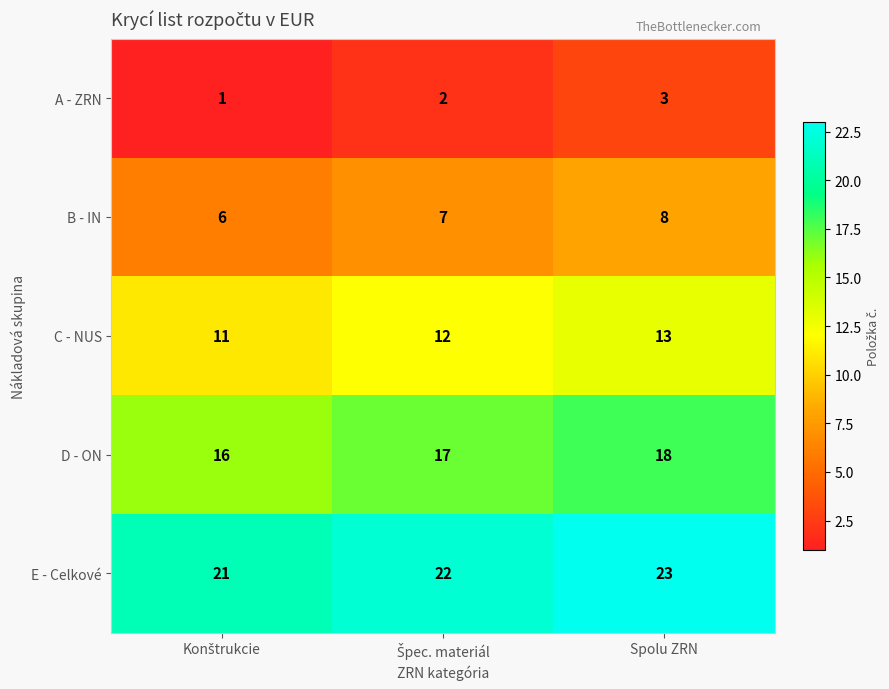

Reading left to right, what are all the values shown in this chart?

A - ZRN: 1	2	3
B - IN: 6	7	8
C - NUS: 11	12	13
D - ON: 16	17	18
E - Celkové: 21	22	23